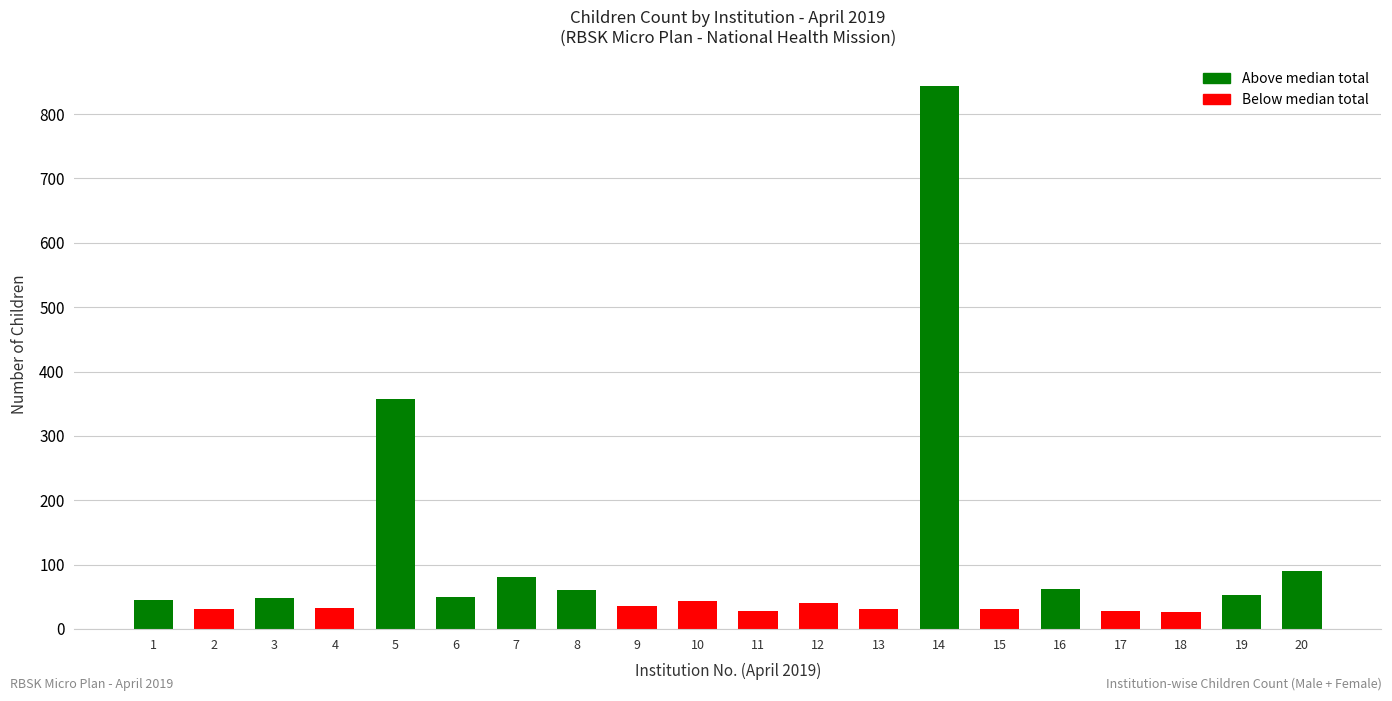

How many bars are there in total?

20